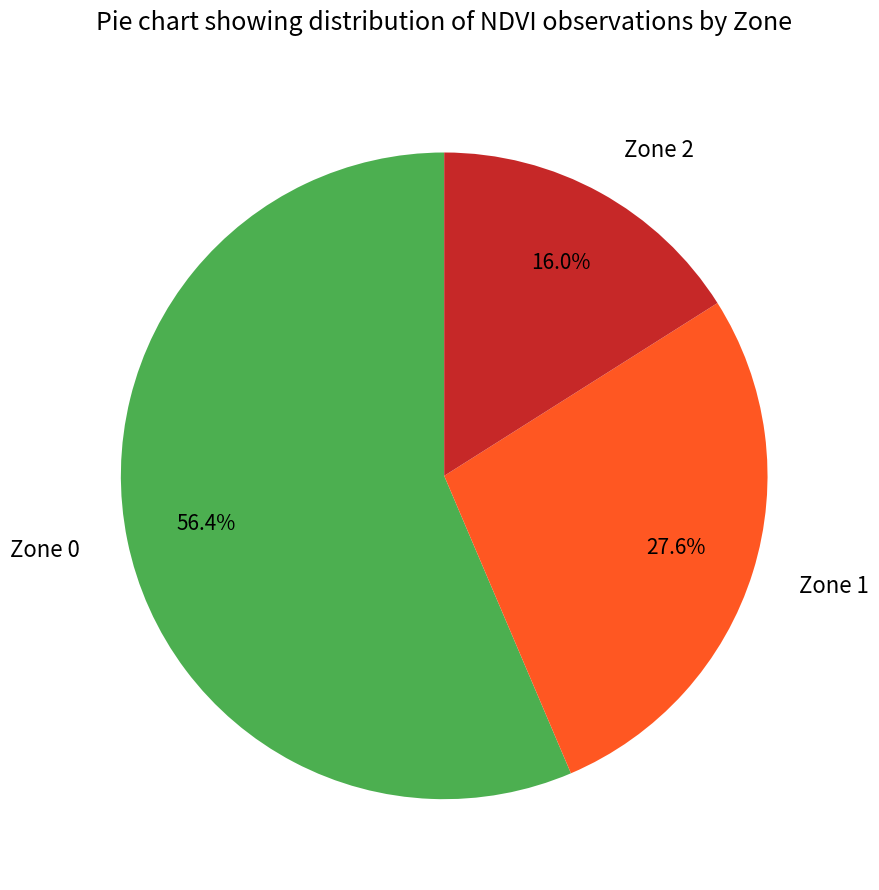

What percentage is the Zone 2 slice, to the nearest percent?

16%